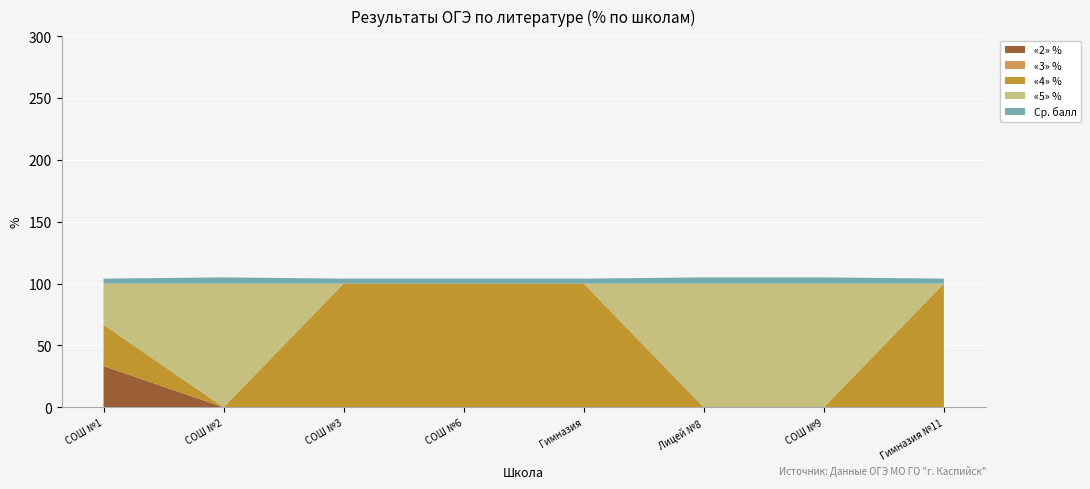

Reading left to right, extract all data points from this chart.

«2» %: 33.3	0.0	0.0	0.0	0.0	0.0	0.0	0.0
«3» %: 0.0	0.0	0.0	0.0	0.0	0.0	0.0	0.0
«4» %: 33.3	0.0	100.0	100.0	100.0	0.0	0.0	100.0
«5» %: 33.3	100.0	0.0	0.0	0.0	100.0	100.0	0.0
Ср. балл: 4.0	5.0	4.0	4.0	4.0	5.0	5.0	4.0